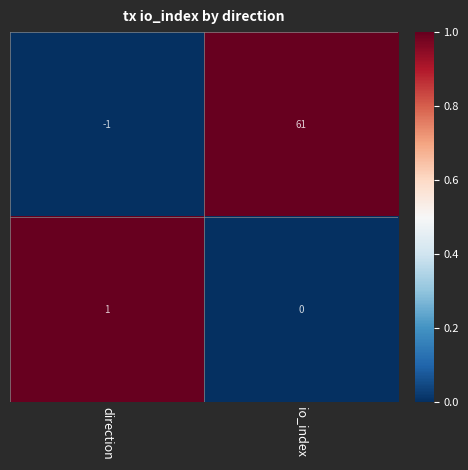

At which category is the sum across all series the highest?

io_index